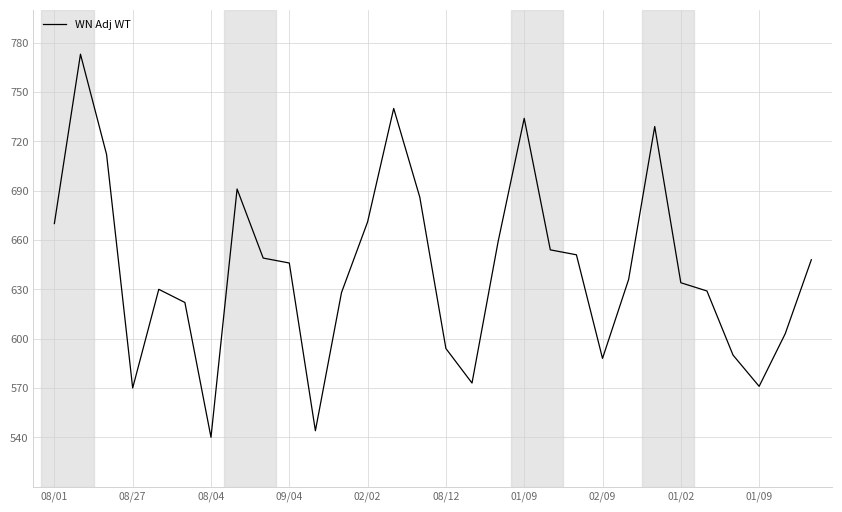

What is the difference between the maximum and minimum values?

233